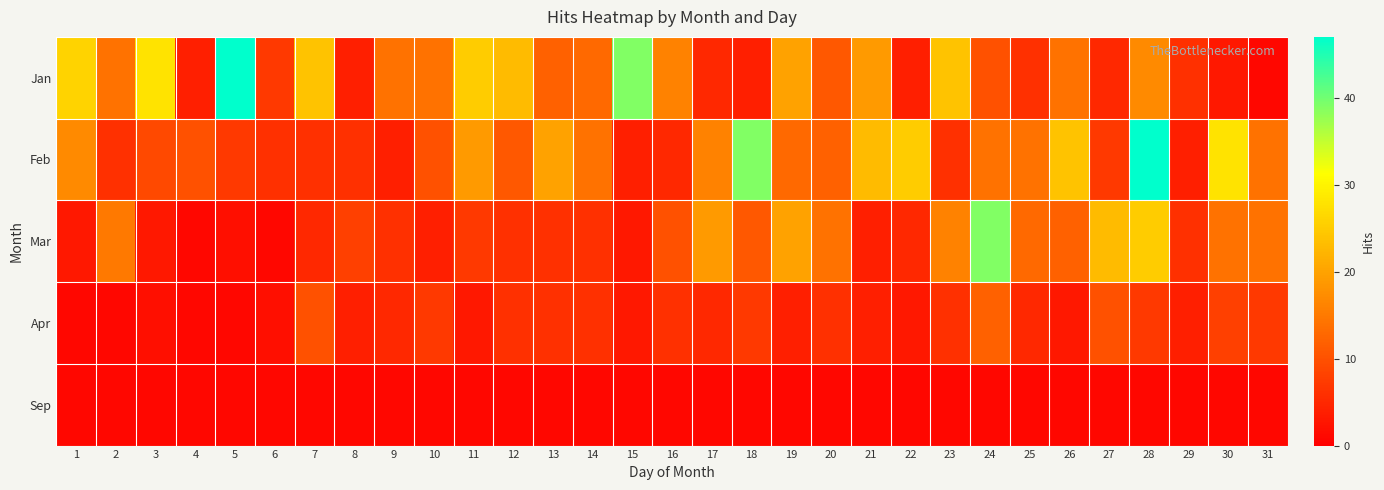

What is the minimum value shown in the chart?

1